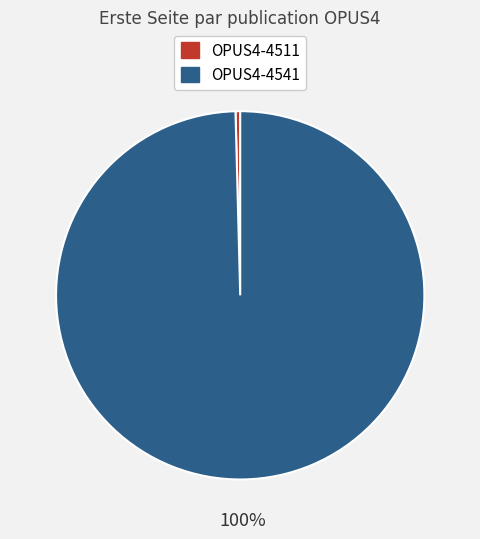

To the nearest percent, what portion does OPUS4-4541 represent?

100%